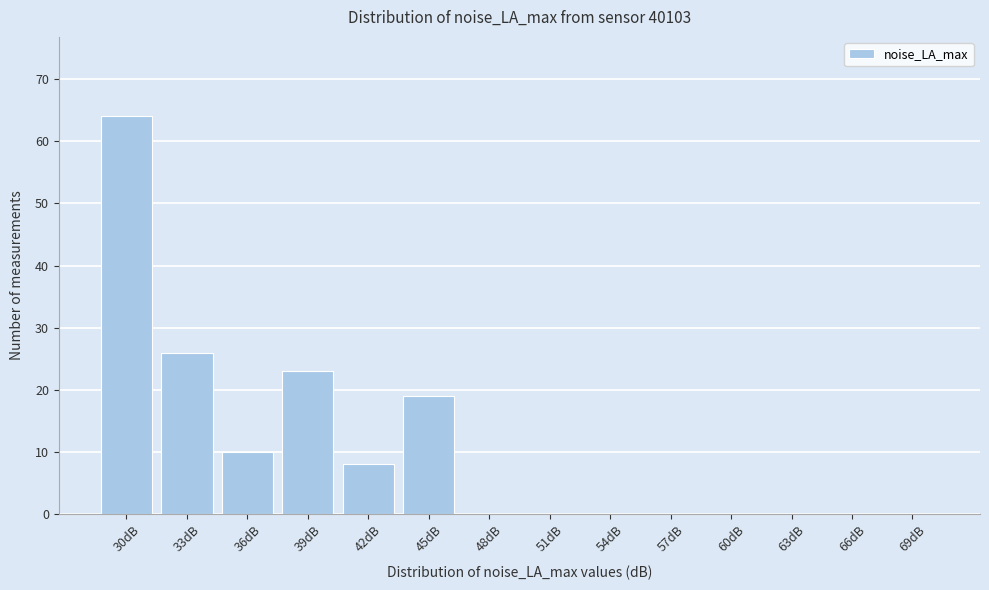

Reading left to right, transcribe all the data shown in this chart.

30dB=64	33dB=26	36dB=10	39dB=23	42dB=8	45dB=19	48dB=0	51dB=0	54dB=0	57dB=0	60dB=0	63dB=0	66dB=0	69dB=0